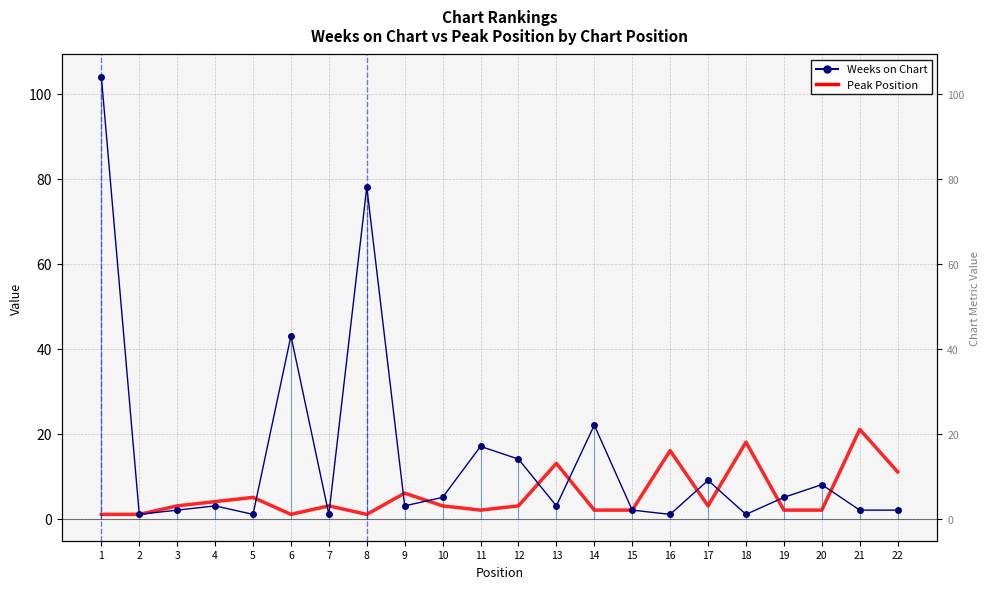

What are all the series names shown in the legend?

Weeks on Chart, Peak Position